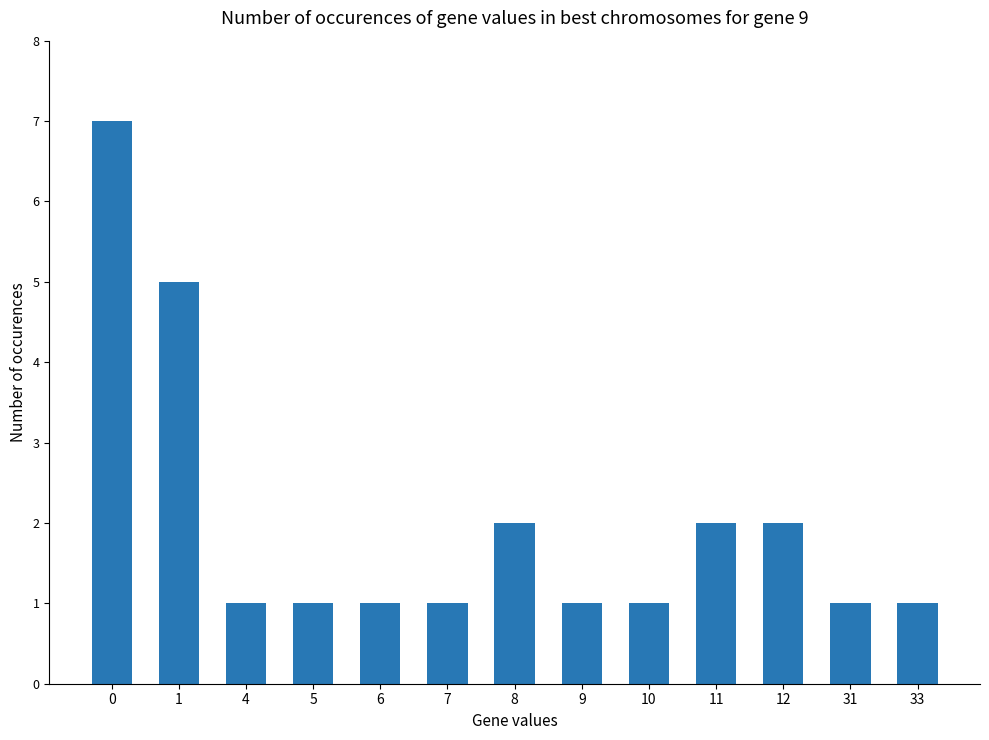

Reading right to left, list all the values displayed in this chart.

33=1	31=1	12=2	11=2	10=1	9=1	8=2	7=1	6=1	5=1	4=1	1=5	0=7